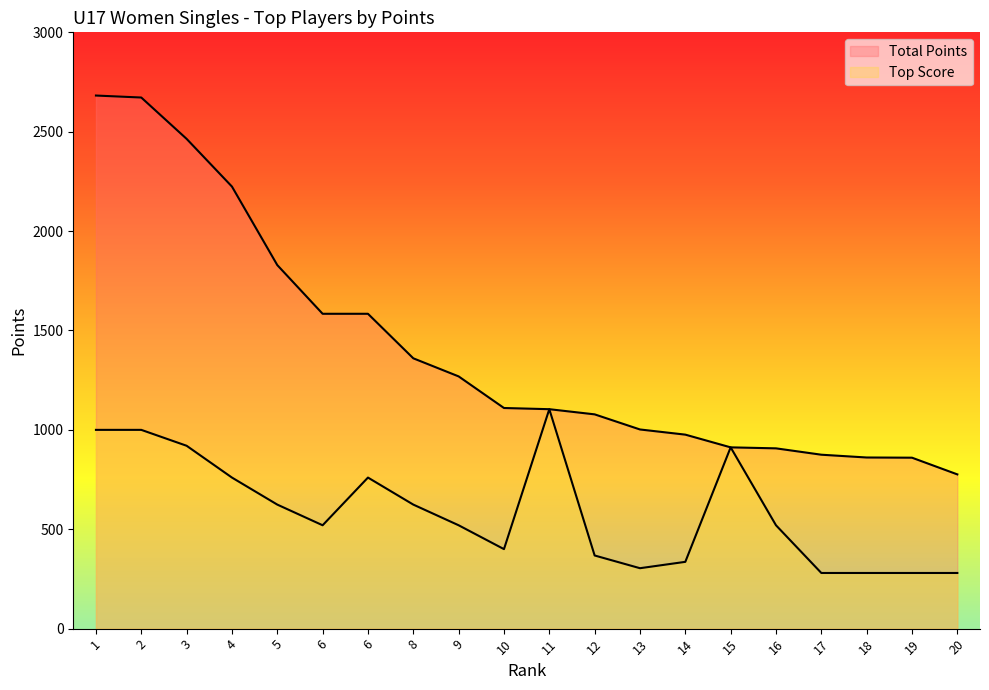

How many data points in Total Points are less than 1110?

10